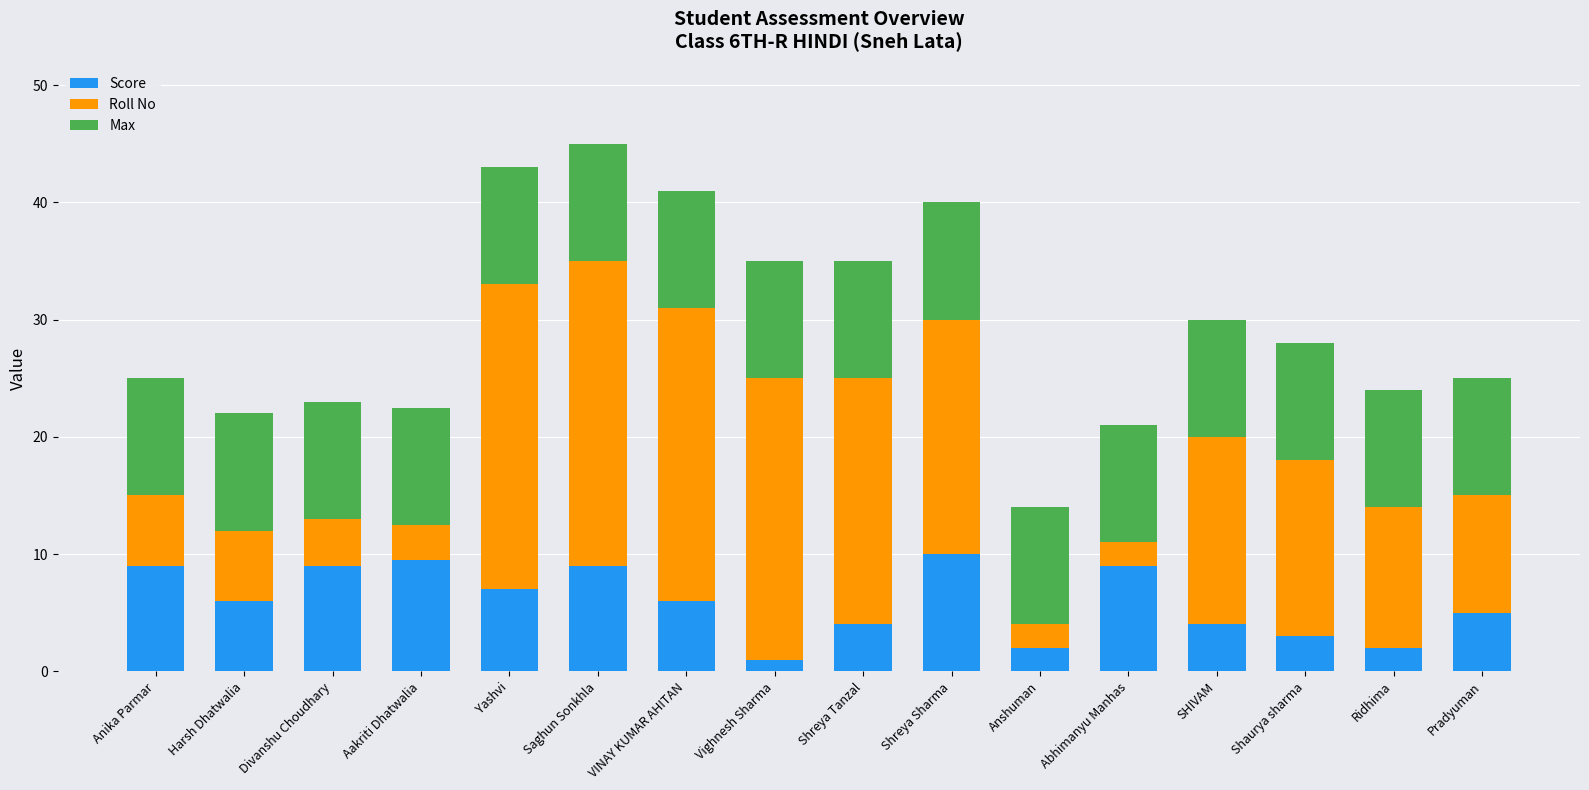

What is the sum of all Score values?

95.5